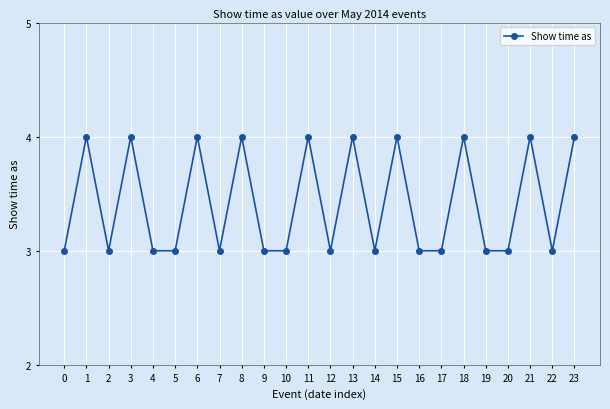

What is the value of the 8th point from the left?

3